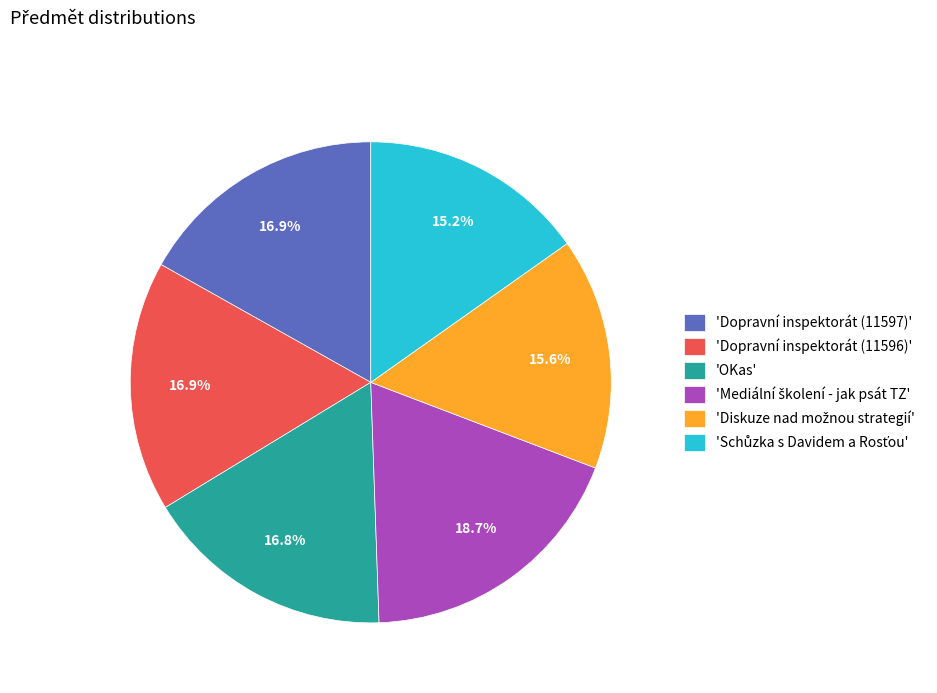

Does any single category account for the majority?

No